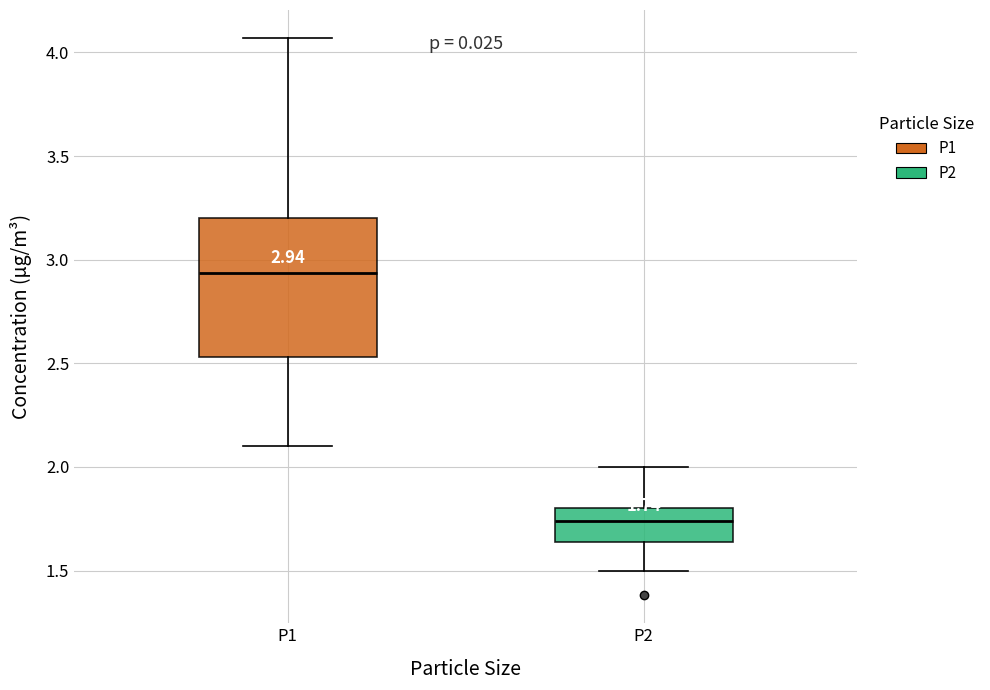

Which box has the highest median line?

P1